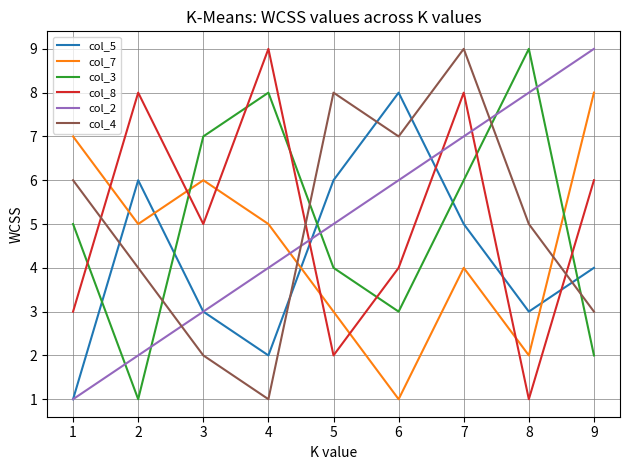

Between 2 and 5, which series saw the biggest shift?

col_8